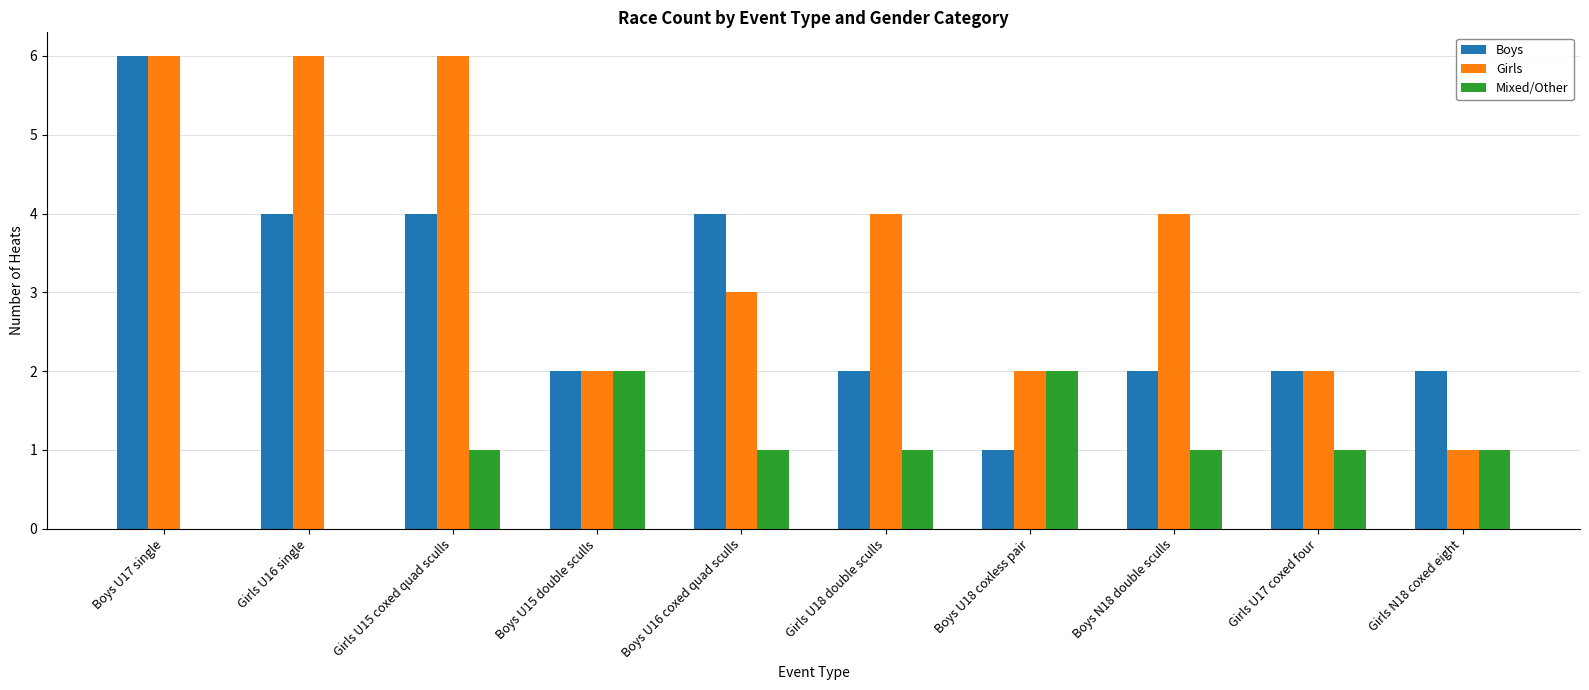

At which category is the sum across all series the highest?

Boys U17 single